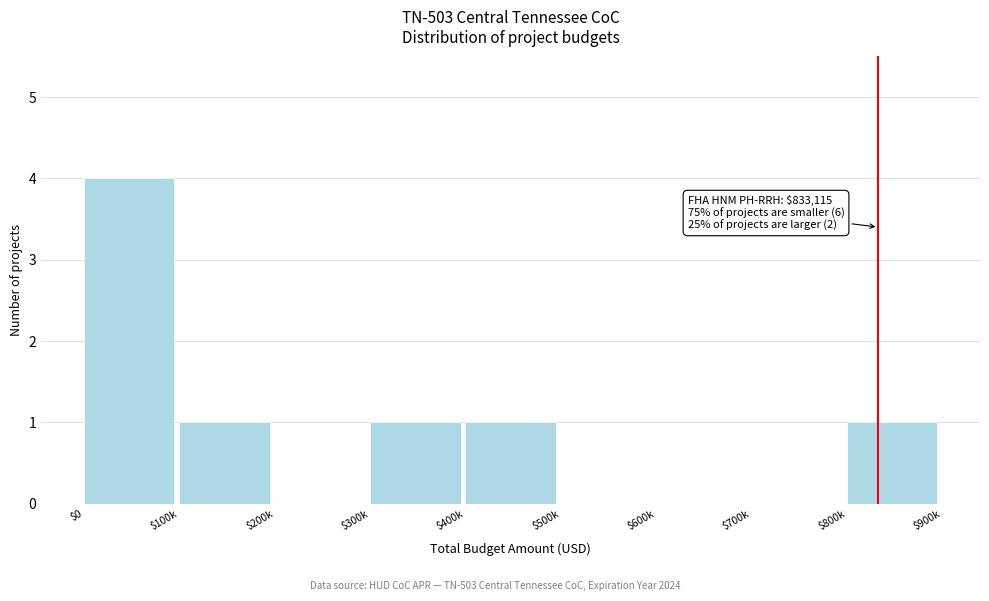

The value at $600k is 0. True or false?

True